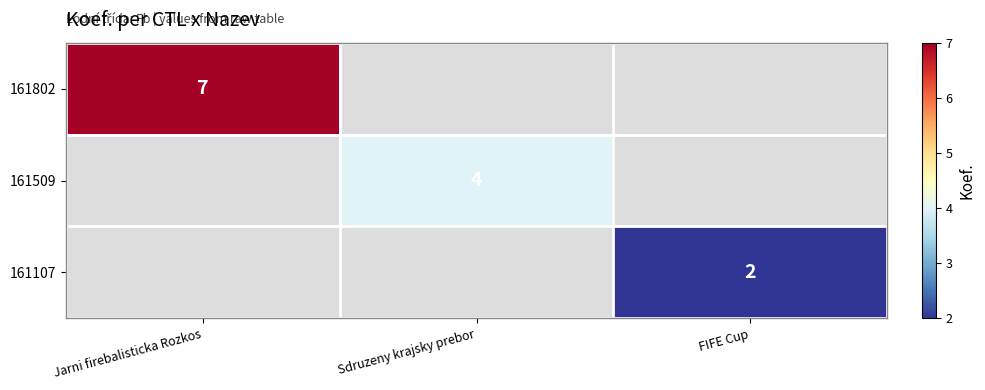

At which category does the chart reach its peak across all series?

Jarni firebalisticka Rozkos